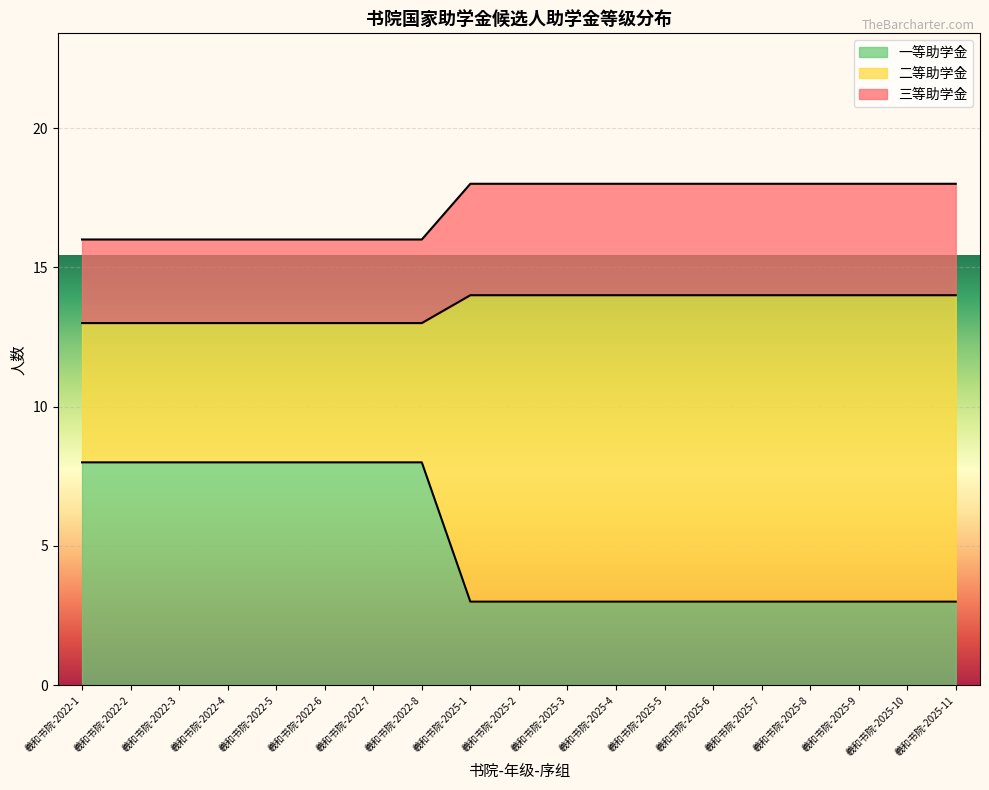

The value of 一等助学金 at 羲和书院-2025-9 is 3. True or false?

True